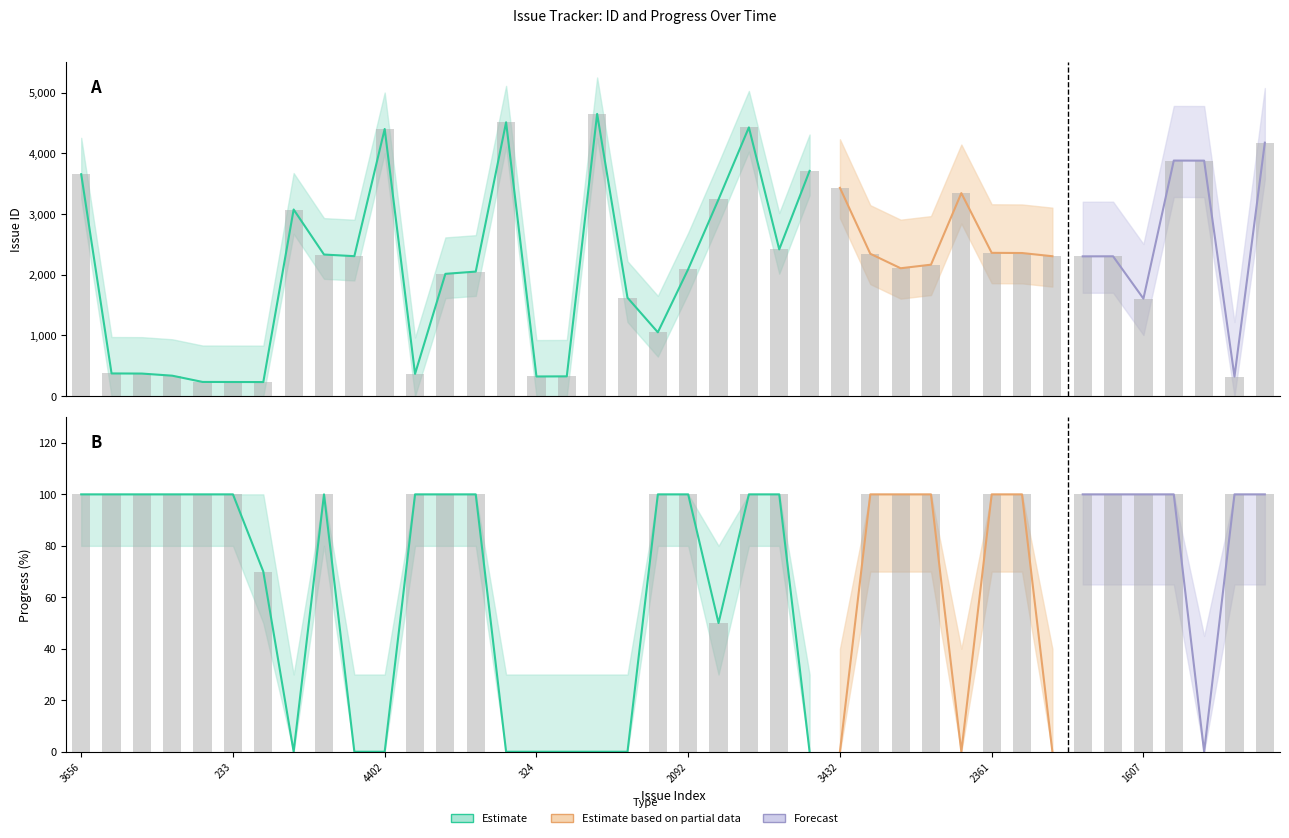

Which label corresponds to the smallest value in the chart?

3075